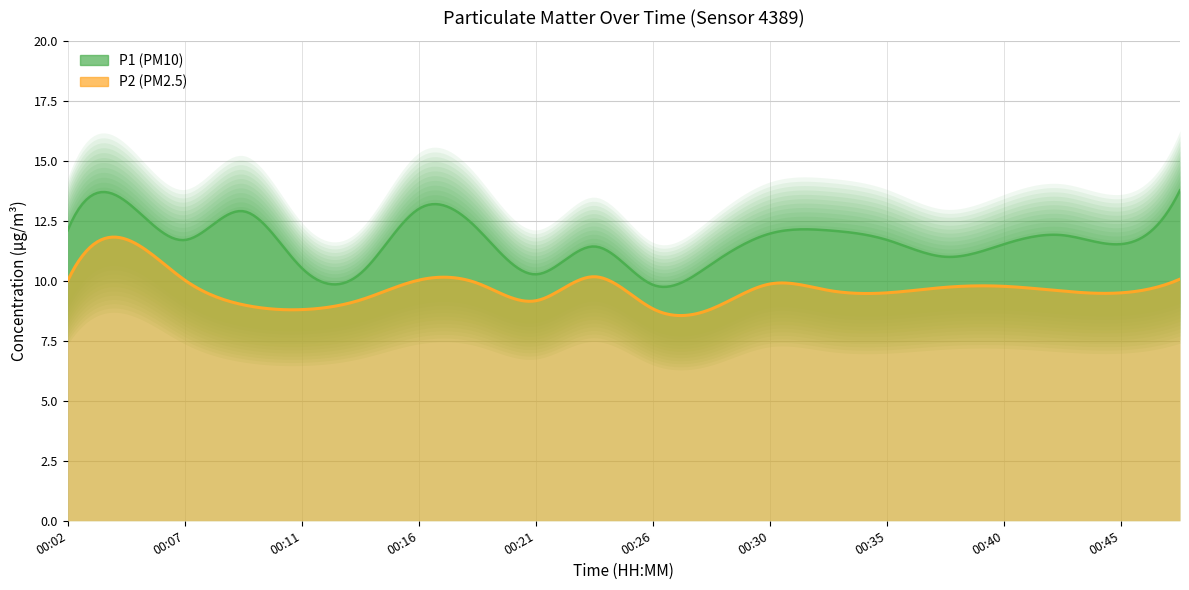

Reading left to right, transcribe all the data shown in this chart.

P1: 12.1	13.3	11.7	12.9	10.5	10.3	13.0	12.2	10.3	11.4	9.8	10.7	12.0	12.1	11.7	11.0	11.5	11.9	11.5	13.8
P2: 10.0	11.7	10.0	9.0	8.8	9.2	10.0	9.9	9.2	10.2	8.8	8.8	9.9	9.6	9.5	9.7	9.8	9.6	9.5	10.1